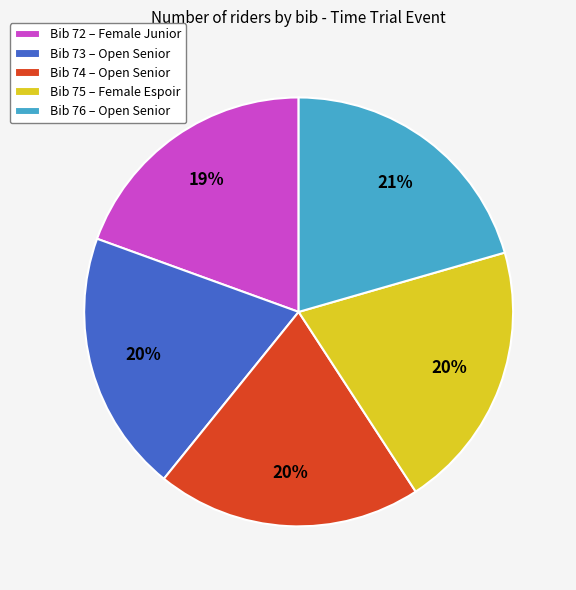

True or false: Bib 75 – Female Espoir accounts for 20% of the total.

True